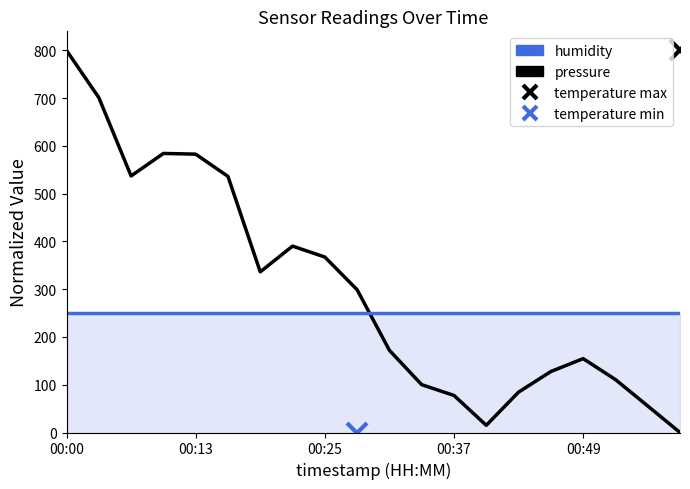

Which series changed the most between 6 and 8?

pressure